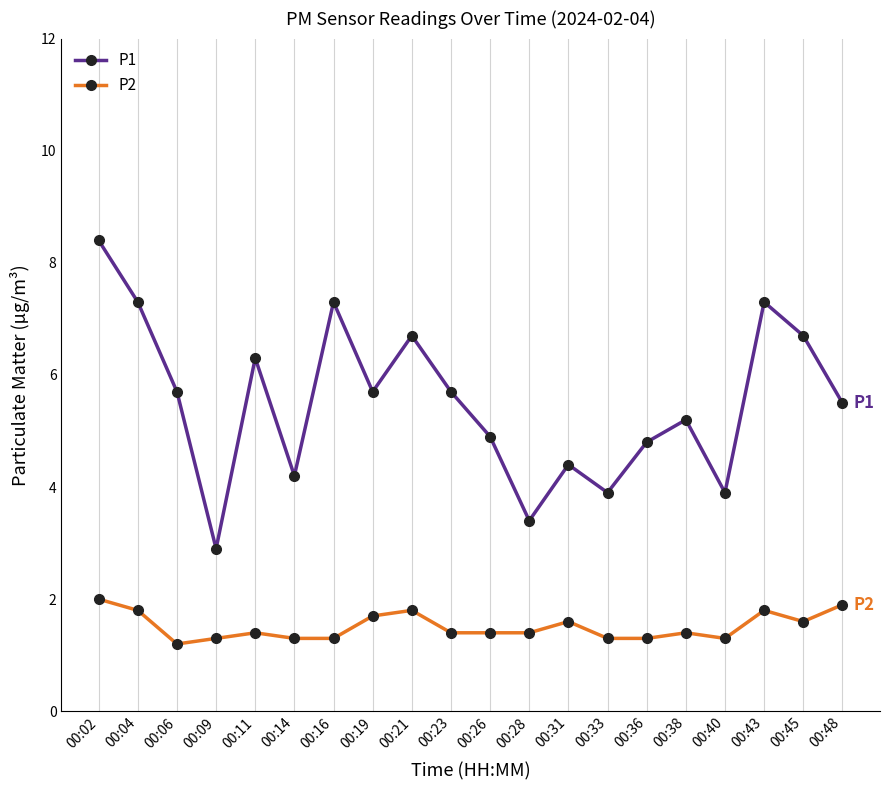

Reading right to left, what are all the values shown in this chart?

P1: 5.5	6.7	7.3	3.9	5.2	4.8	3.9	4.4	3.4	4.9	5.7	6.7	5.7	7.3	4.2	6.3	2.9	5.7	7.3	8.4
P2: 1.9	1.6	1.8	1.3	1.4	1.3	1.3	1.6	1.4	1.4	1.4	1.8	1.7	1.3	1.3	1.4	1.3	1.2	1.8	2.0